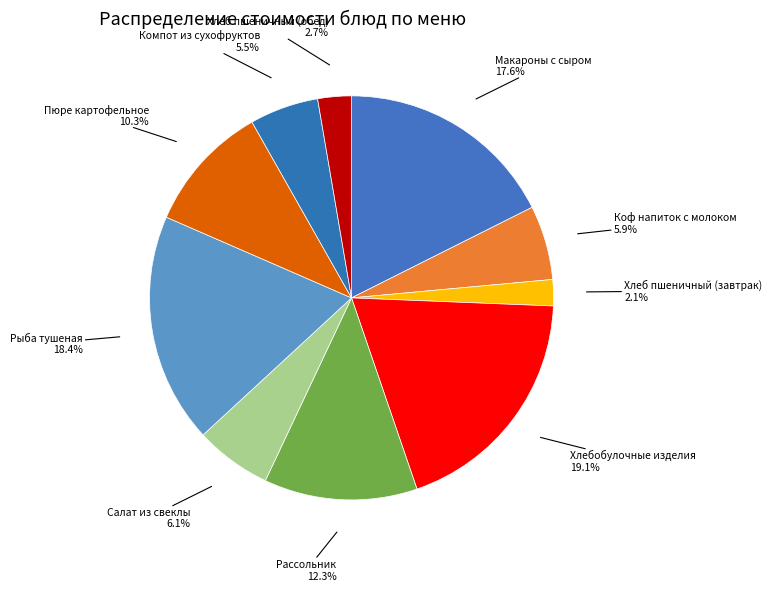

How many slices are in this pie chart?

10